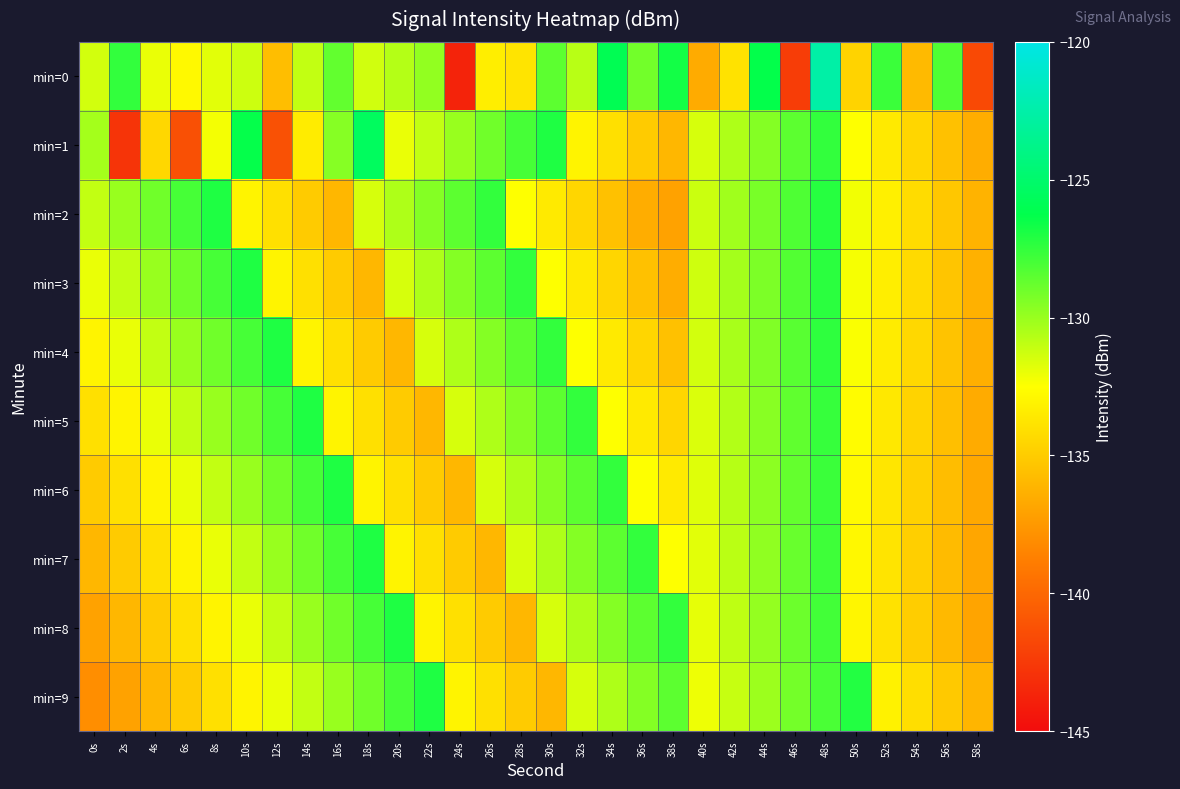

List the series in order of their peak value, highest first.

min=0, min=1, min=2, min=3, min=4, min=5, min=6, min=7, min=8, min=9